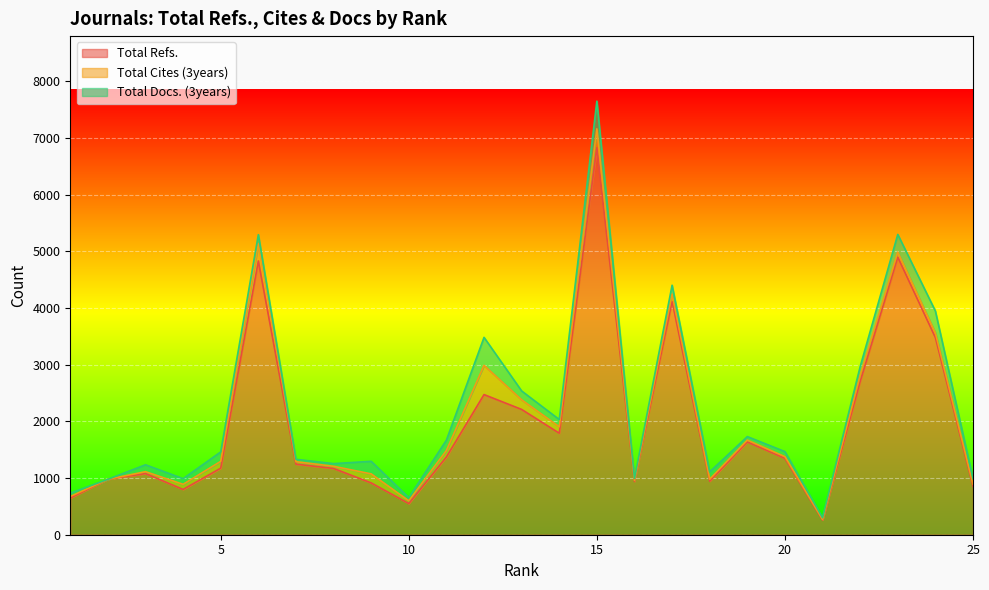

At how many categories does at least one series exceed 5625?

1